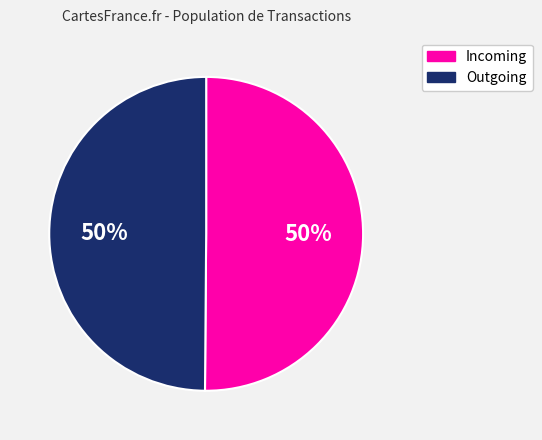

Combined, do Outgoing and Incoming account for over 50%?

Yes